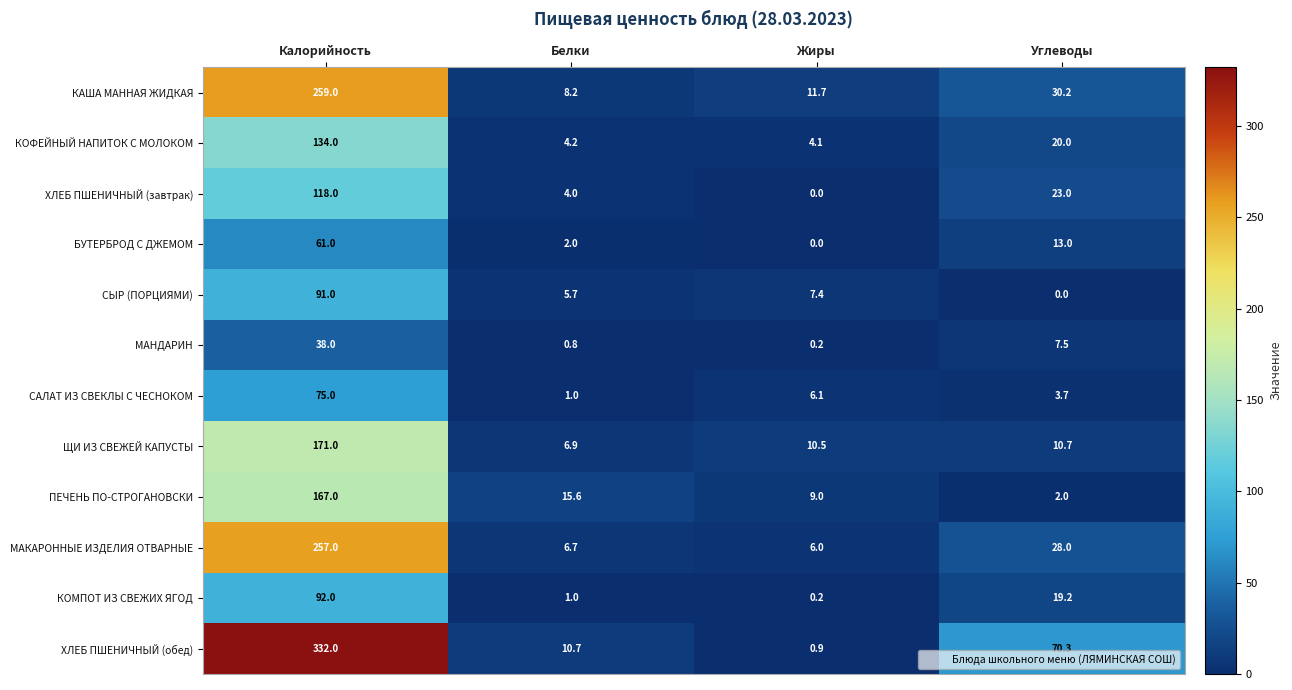

The ПЕЧЕНЬ ПО-СТРОГАНОВСКИ series shows 9.0 at Жиры. True or false?

True